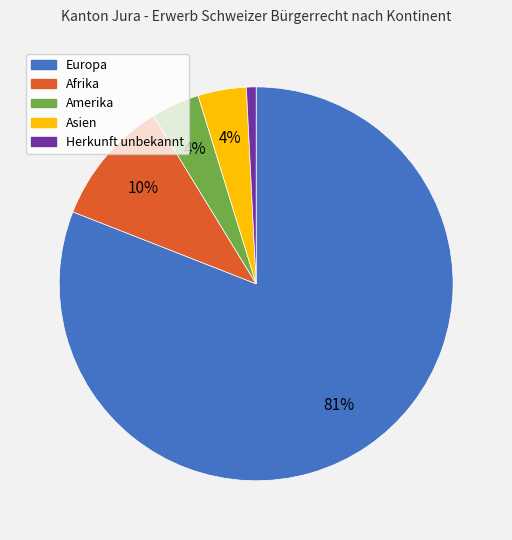

To the nearest percent, what is the difference between the Afrika and Europa slice percentages?

71%